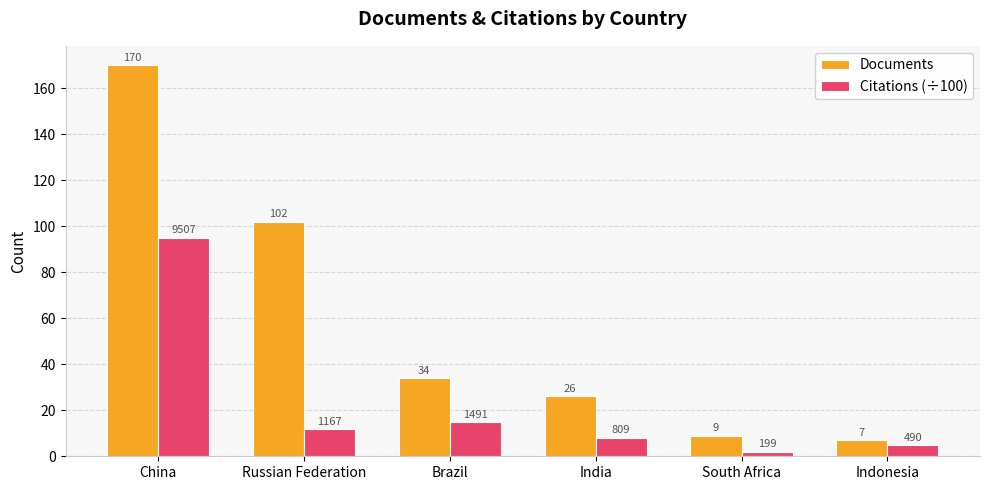

What is the minimum value for Documents?

7.0